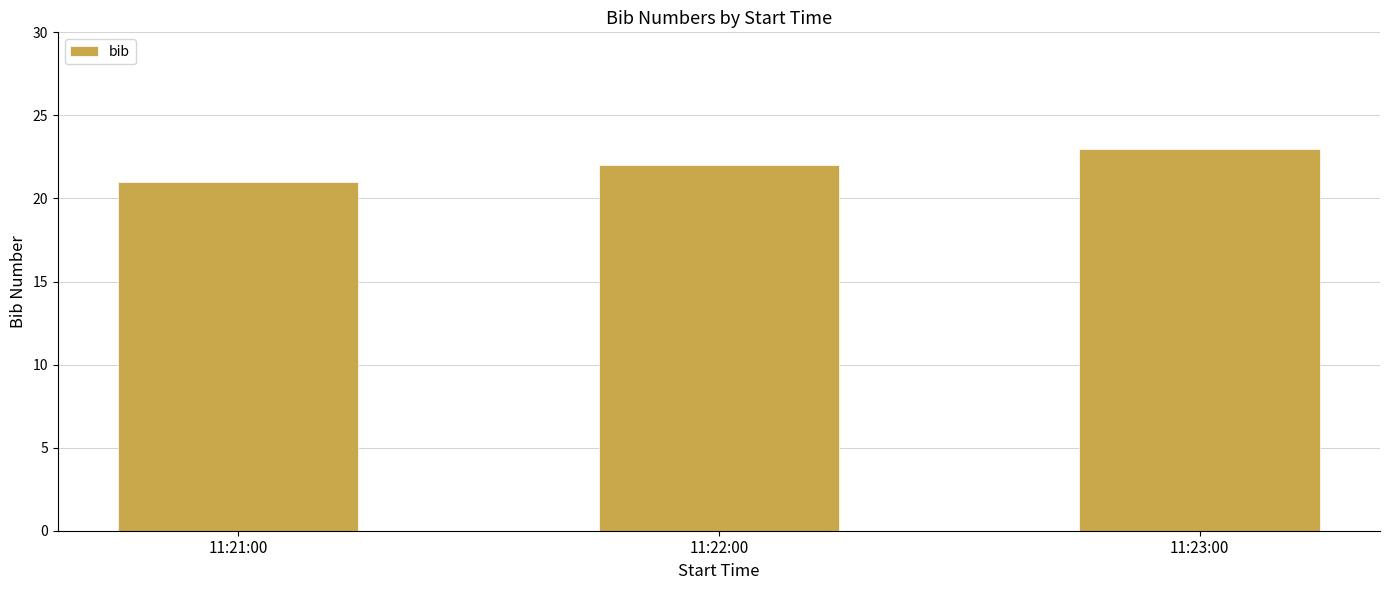

The value at 11:21:00 is 30. True or false?

False